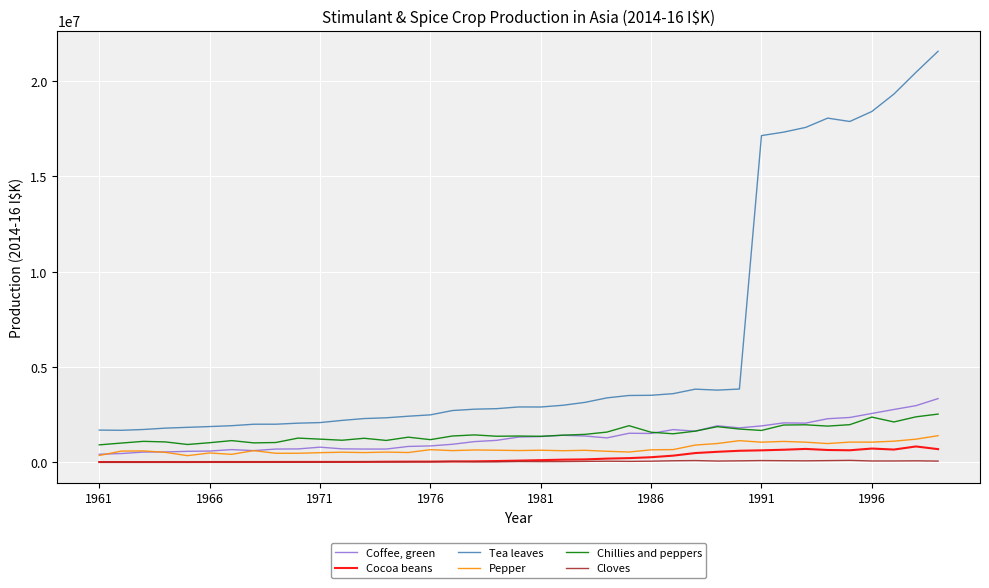

What is the minimum value shown in the chart?

7298